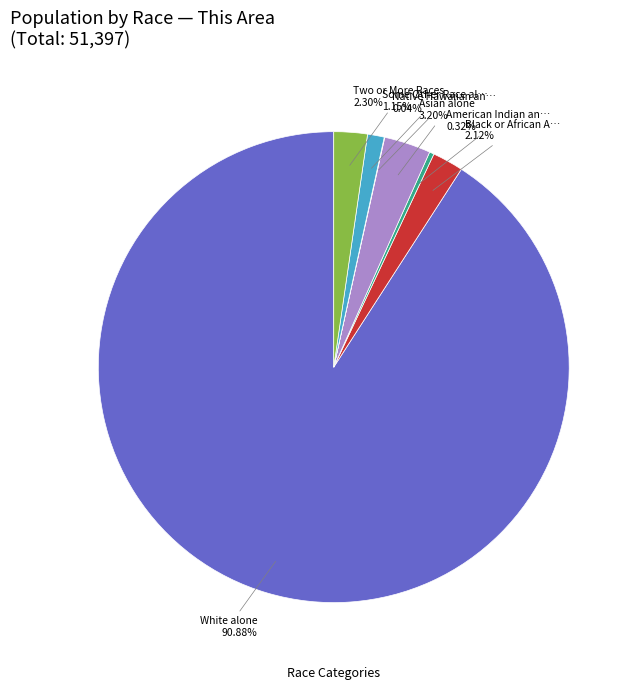

Does any single category account for the majority?

Yes